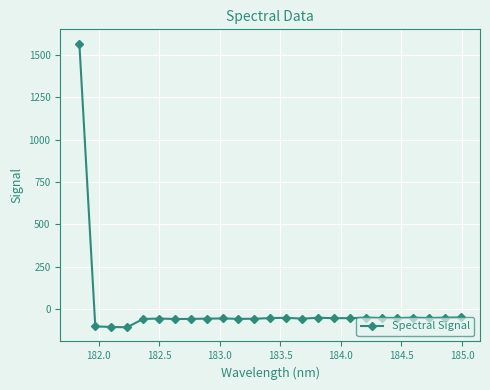

What is the difference between the maximum and minimum values?

1674.0